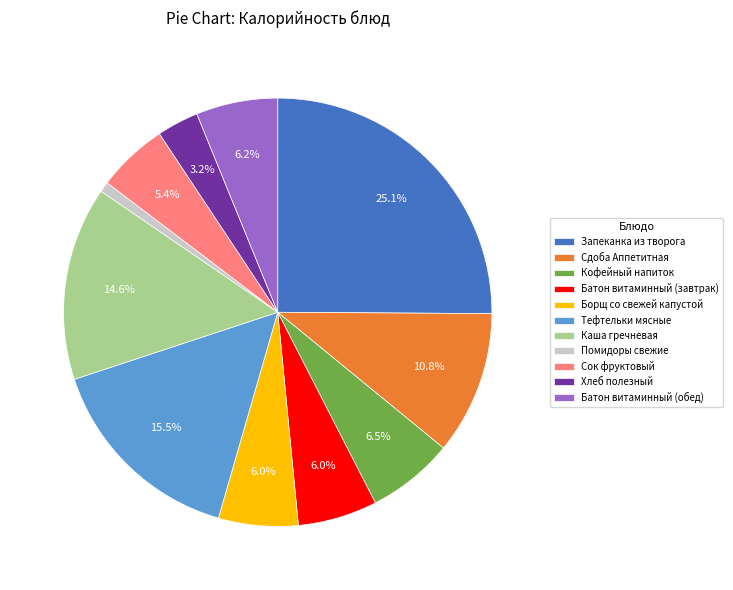

What is the total percentage of Тефтельки мясные and Батон витаминный (завтрак)?

21.5%